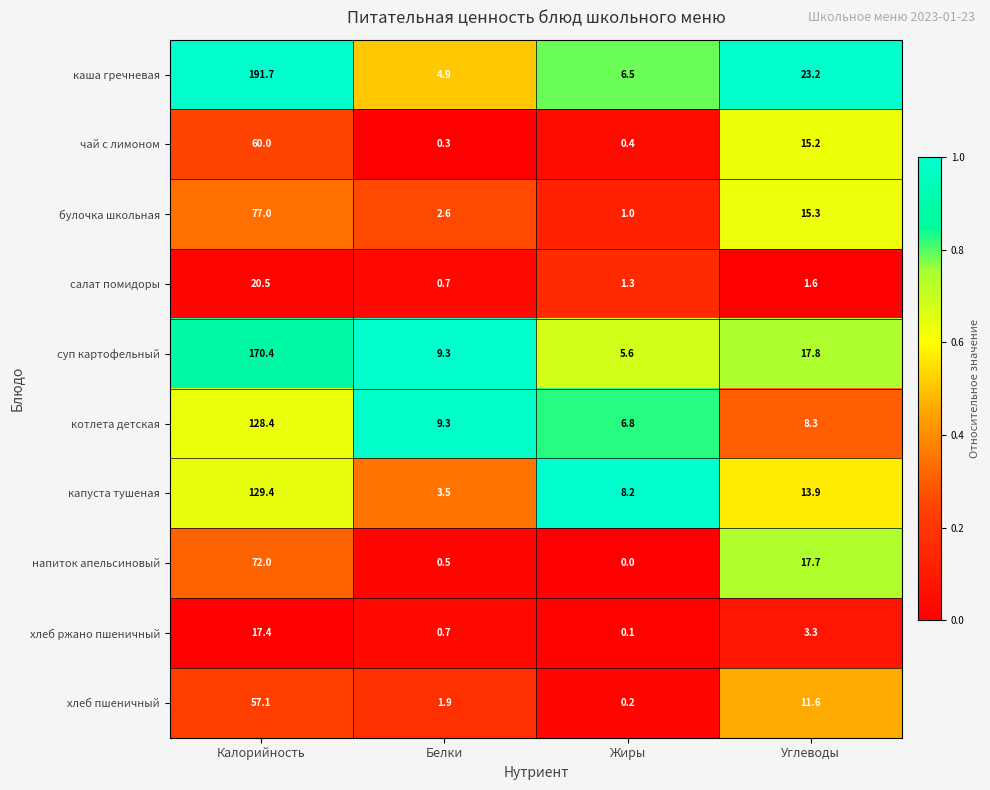

At which category does the chart reach its peak across all series?

Калорийность